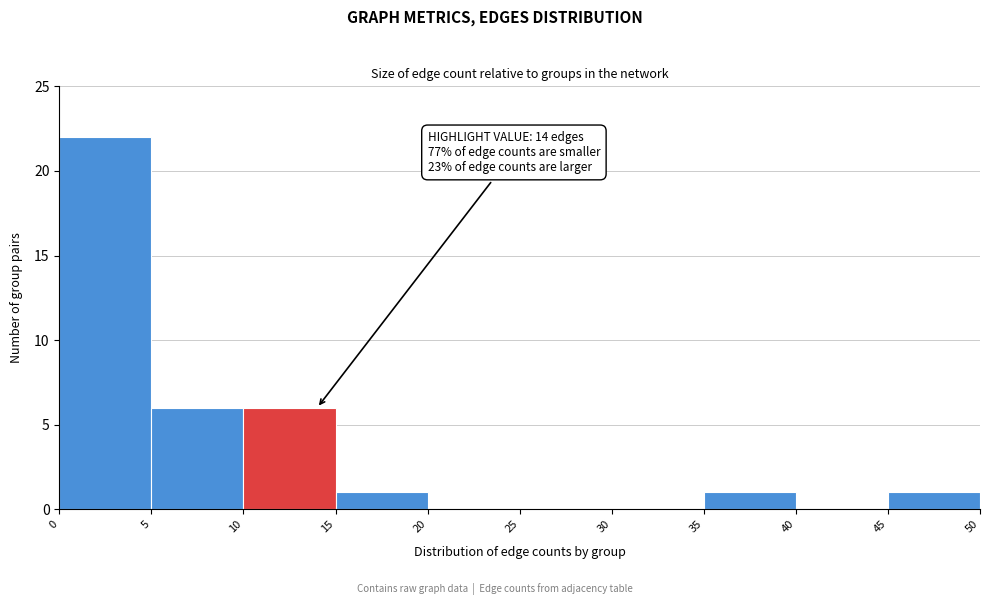

Over which range of the x-axis is the bar tallest?

0 to 5